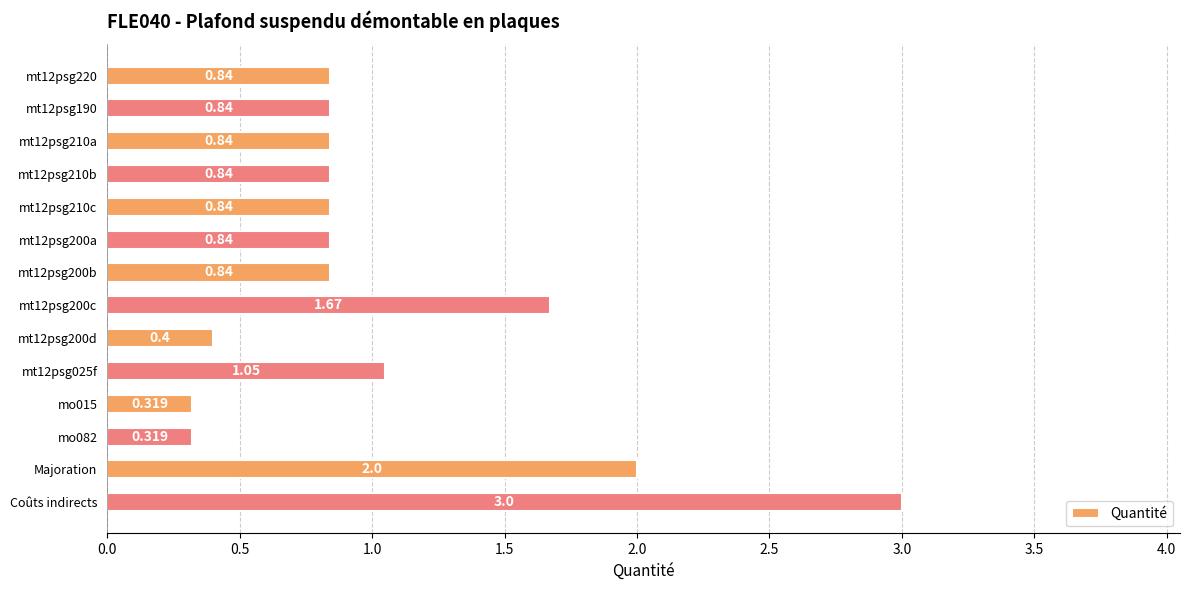

What is the sum of all values?

14.6